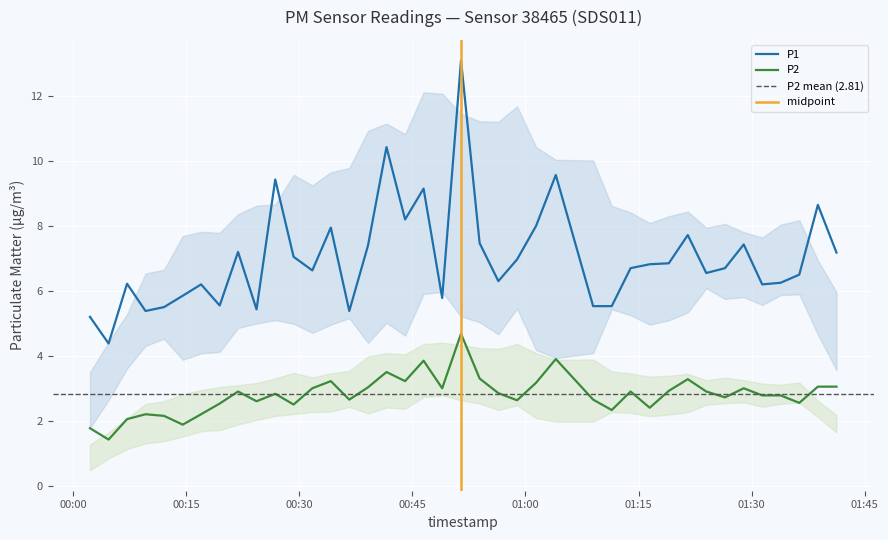

At how many categories does at least one series exceed 8?

7